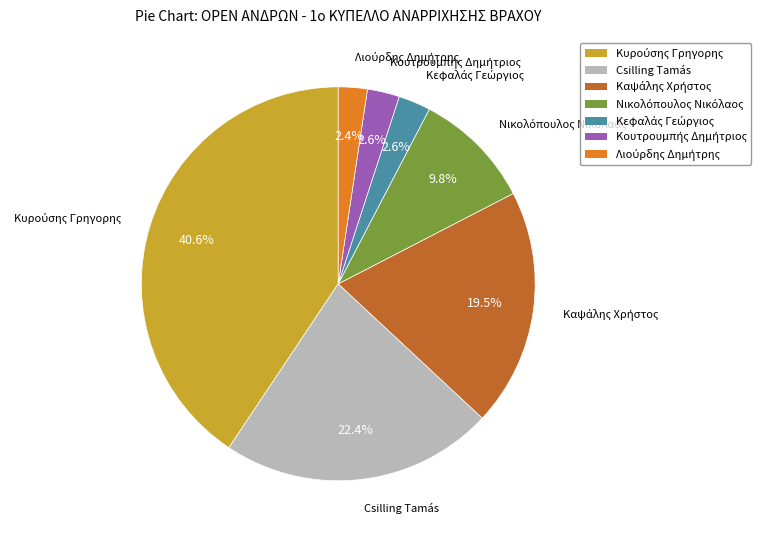

How many slices are in this pie chart?

7